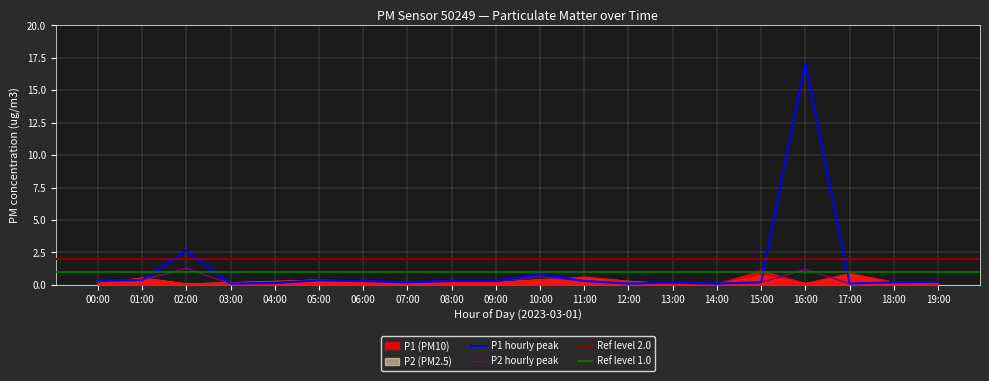

Rank the series at 12:00 from highest to lowest value.

P1_hourly, P2_hourly